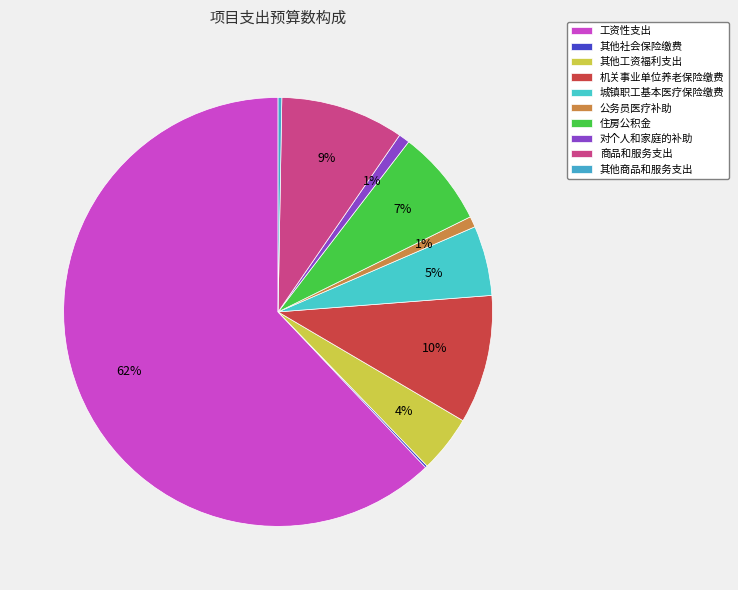

Does any single category account for the majority?

Yes